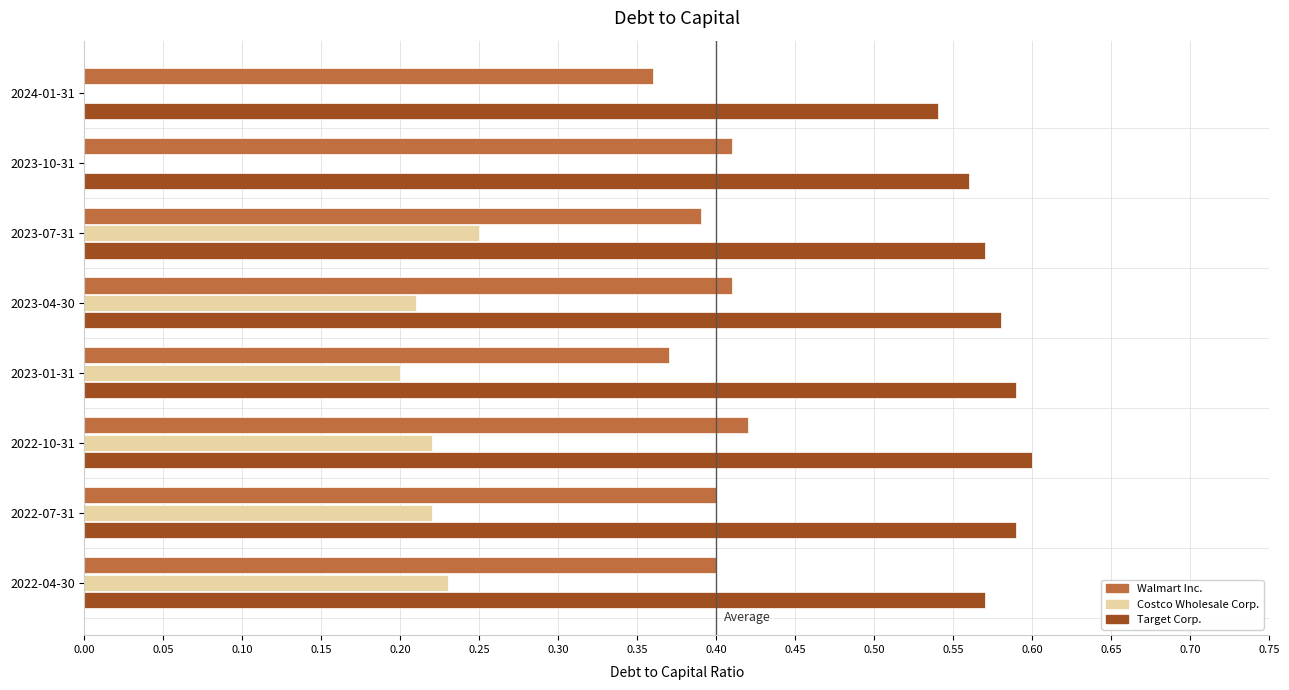

Which series has the largest total across all categories?

Target Corp.